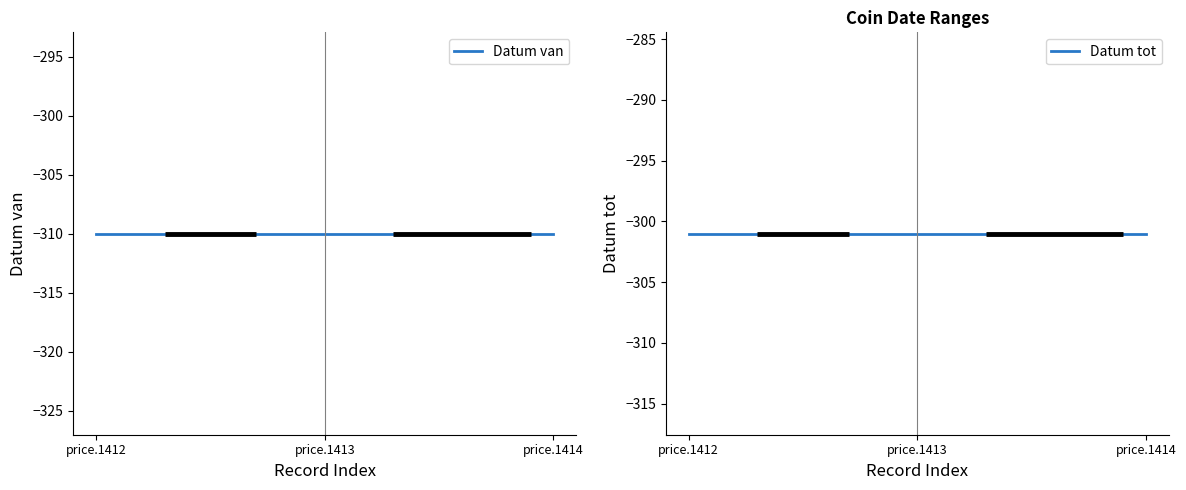

List the series in order of their overall mean, lowest first.

Datum van, Datum tot